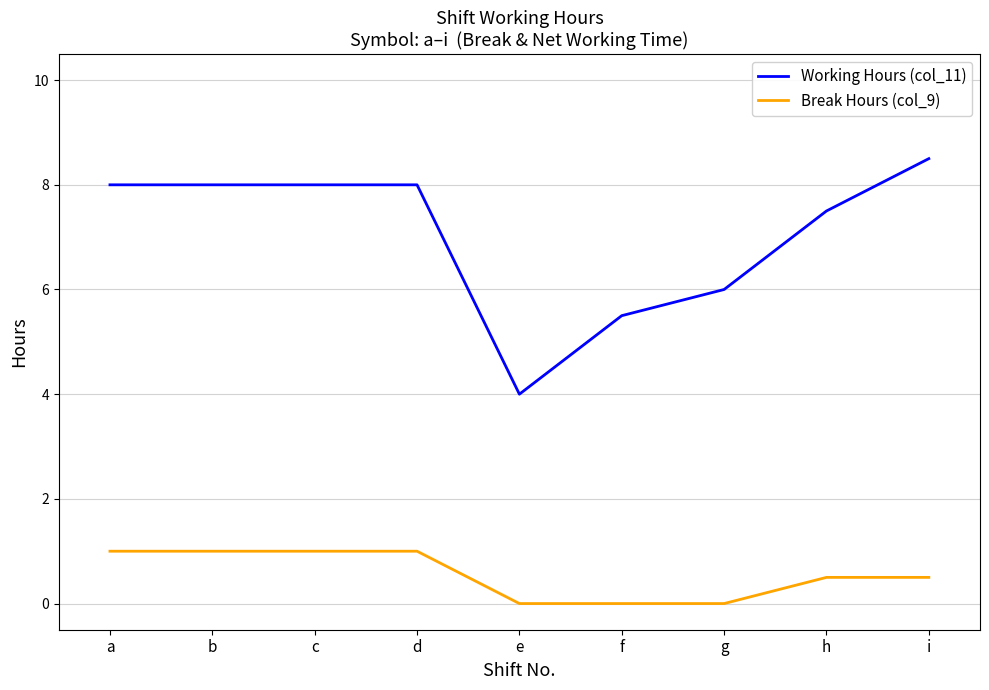

What are all the series names shown in the legend?

Working Hours (col_11), Break Hours (col_9)